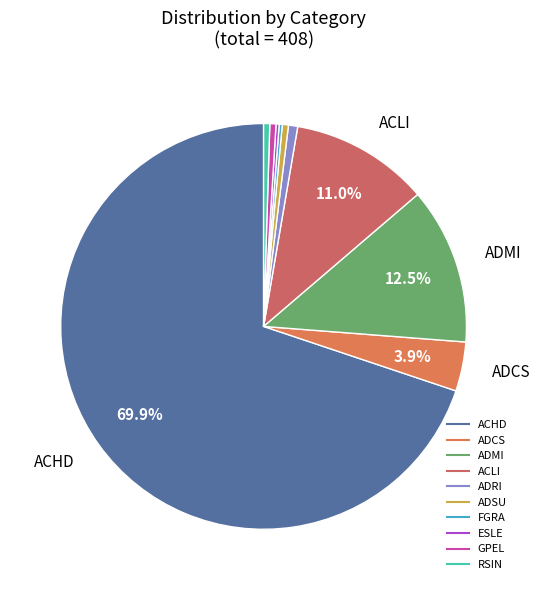

Rank the categories by value from lowest to highest.

FGRA, ESLE, ADSU, GPEL, RSIN, ADRI, ADCS, ACLI, ADMI, ACHD